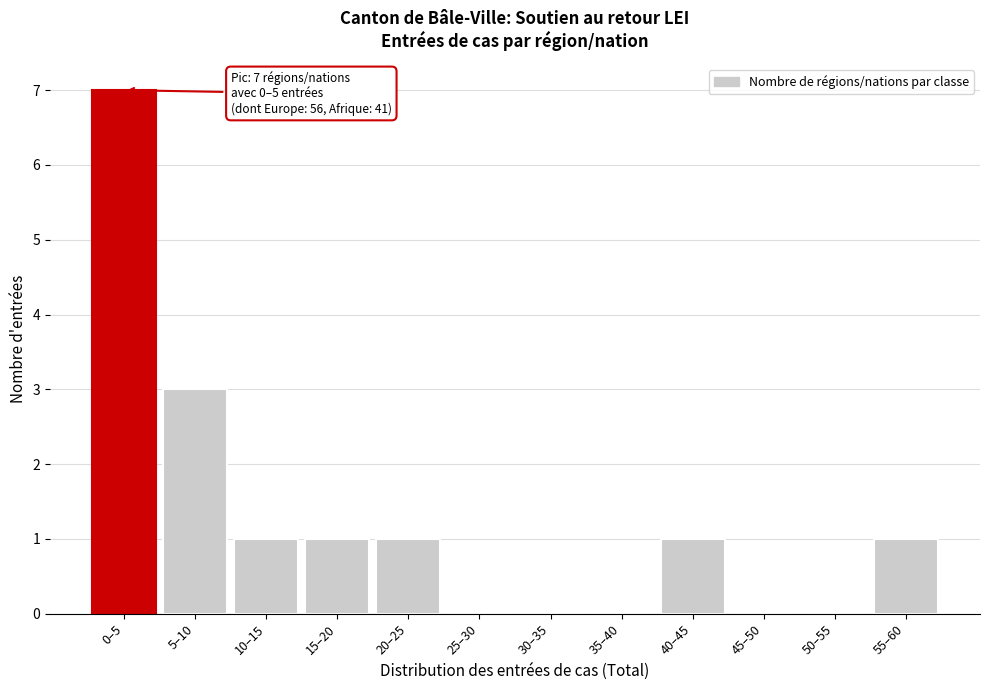

Reading left to right, what are all the values shown in this chart?

0–5=7	5–10=3	10–15=1	15–20=1	20–25=1	25–30=0	30–35=0	35–40=0	40–45=1	45–50=0	50–55=0	55–60=1